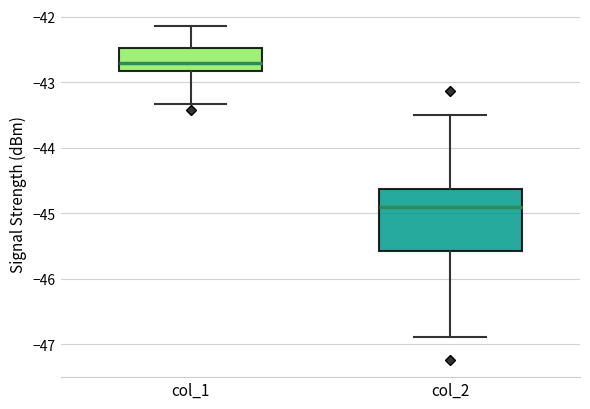

Reading left to right, read every box against the y-axis: the position of its median line, the range the box covers, and the ends of its whiskers. The values are not printed on the chart, so give them approximately, as read against the axis.

col_1: median -42.7, box -42.8 to -42.5, whiskers -43.3 to -42.1
col_2: median -44.9, box -45.6 to -44.6, whiskers -46.9 to -43.5